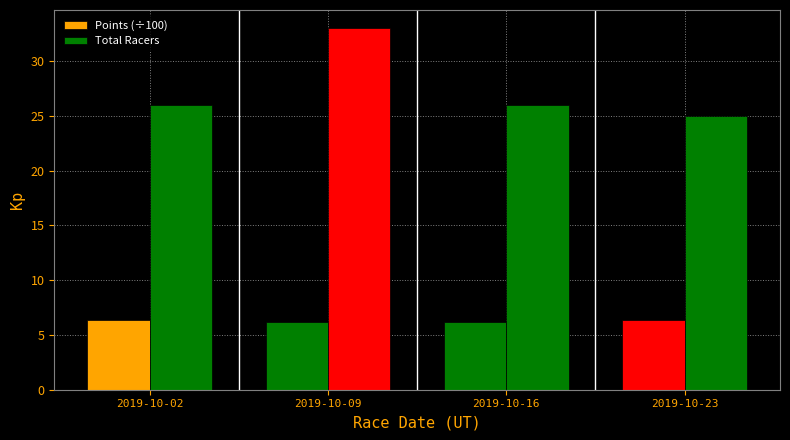

How many data points does each series have?

4